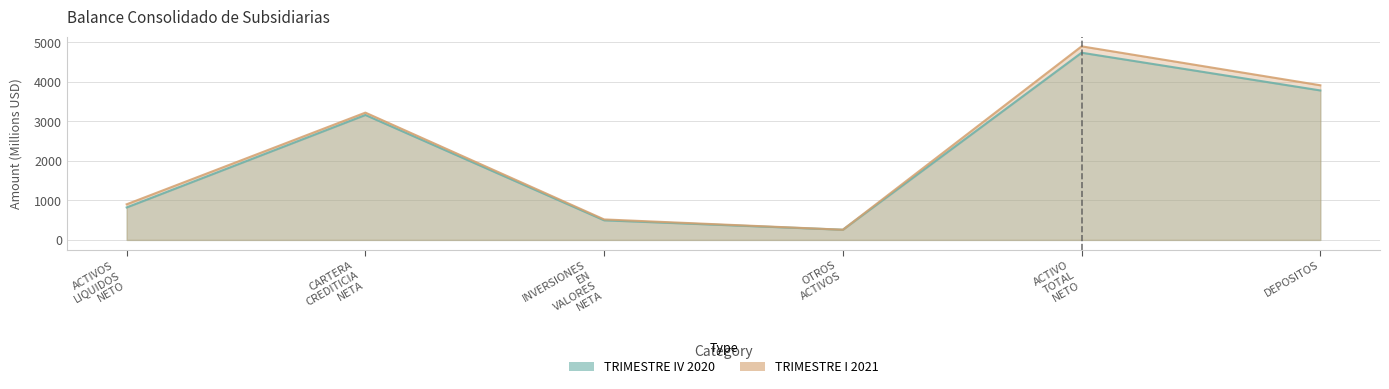

At how many categories does at least one series exceed 380?

5